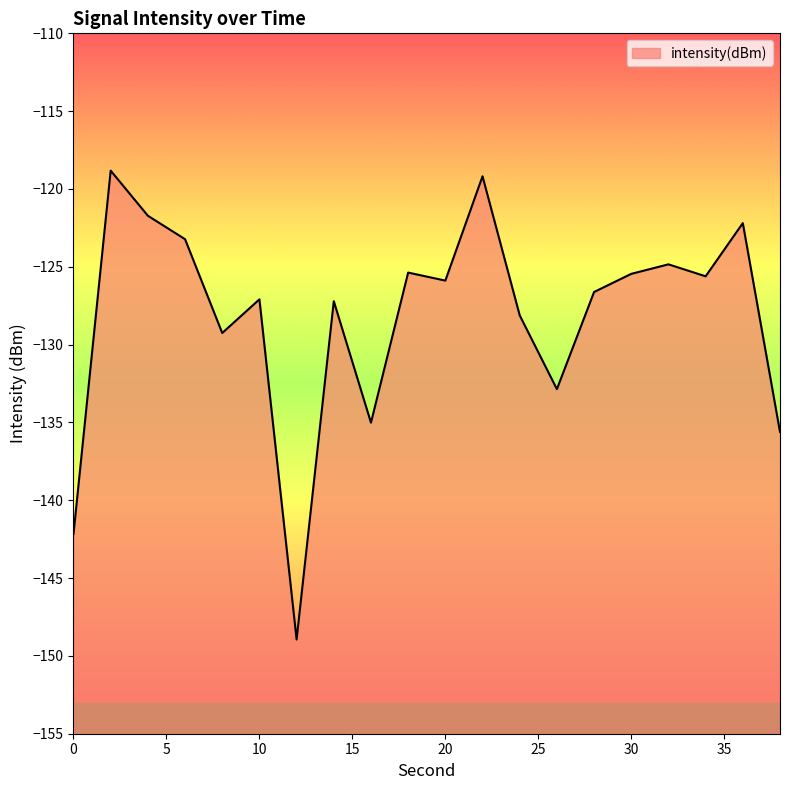

What is the change in value from 2 to 12?

-30.1